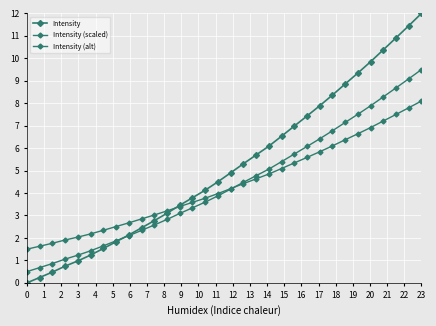

How many lines are shown in the chart?

3